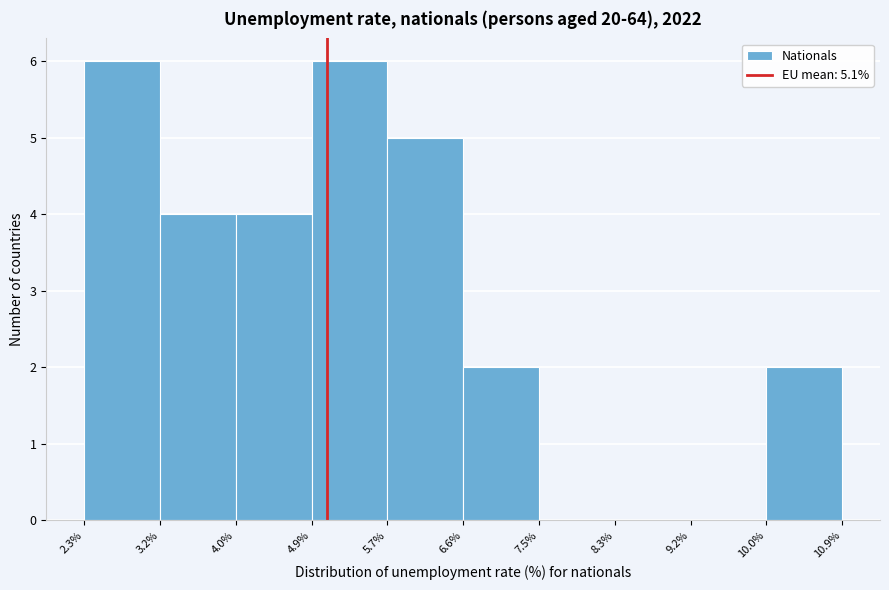

Reading left to right, list every bar in this chart as the range it spans on the x-axis followed by its height. The values are not printed on the chart, so give them approximately, as read against the axis.

2.3% to 3.2%: 6
3.2% to 4.0%: 4
4.0% to 4.9%: 4
4.9% to 5.7%: 6
5.7% to 6.6%: 5
6.6% to 7.5%: 2
7.5% to 8.3%: 0
8.3% to 9.2%: 0
9.2% to 10.0%: 0
10.0% to 10.9%: 2